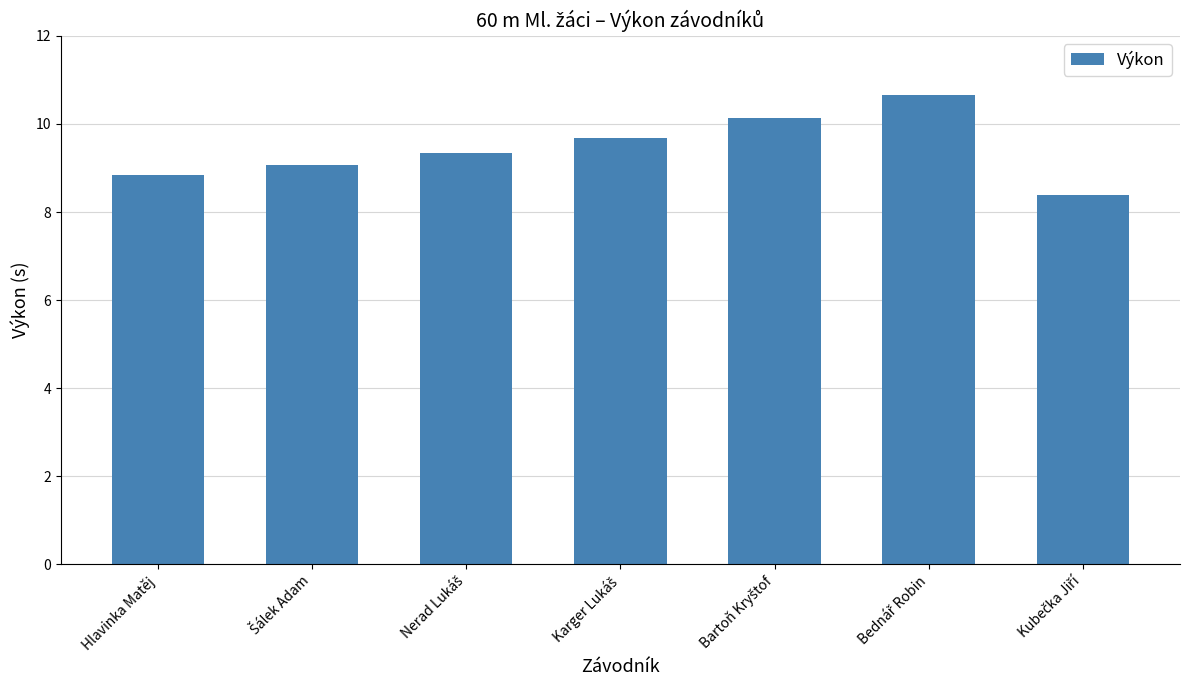

What is the label of the 7th bar from the right?

Hlavinka Matěj